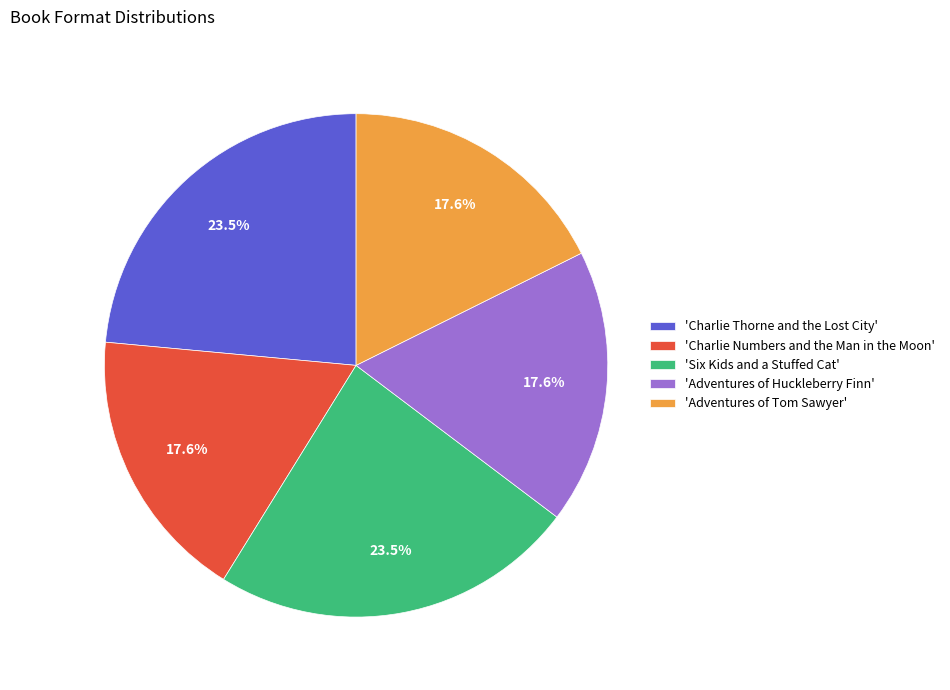

Between 'Six Kids and a Stuffed Cat' and 'Adventures of Huckleberry Finn', which is larger?

'Six Kids and a Stuffed Cat'